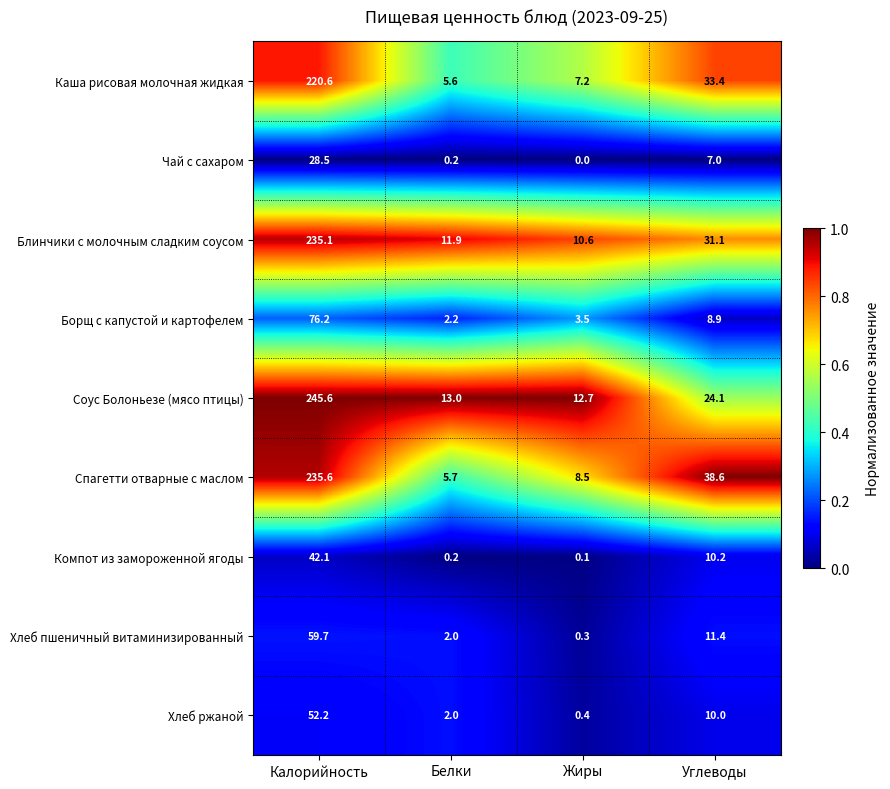

How many categories are shown in the chart?

4